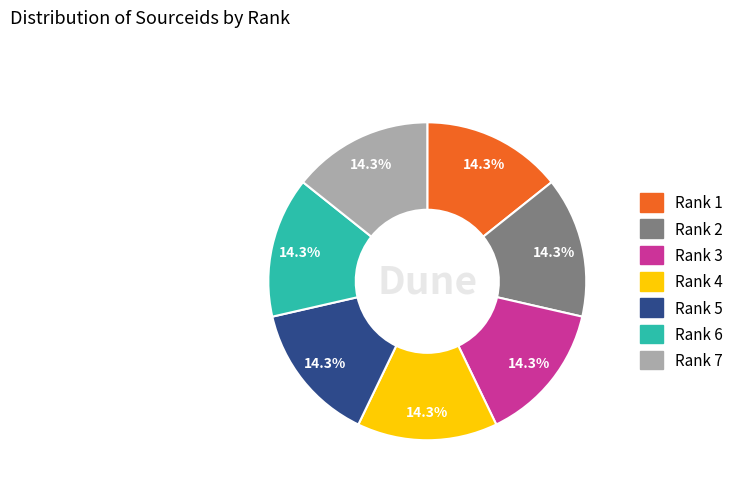

To the nearest percent, what is the combined percentage of Rank 6 and Rank 7?

29%